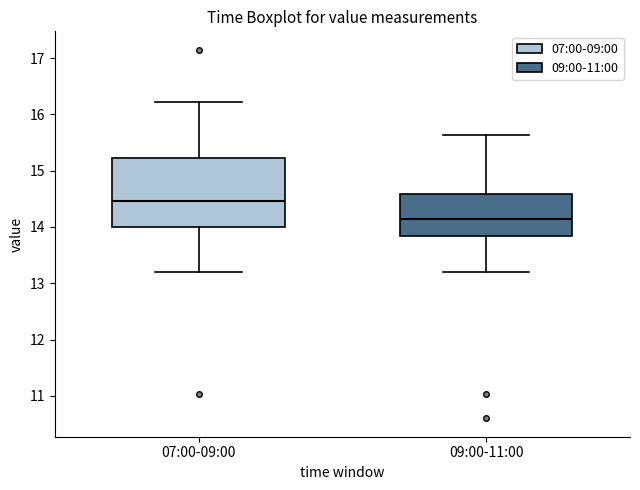

Where does the upper whisker of the box for 09:00-11:00 end on the y-axis? The values are not printed on the chart, so give them approximately, as read against the axis.

15.6